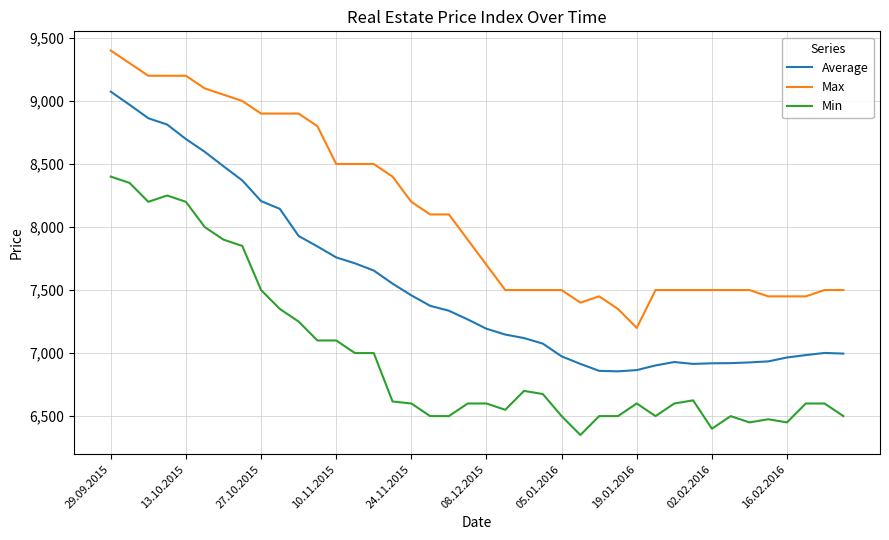

True or false: Max and Average intersect in this chart.

False